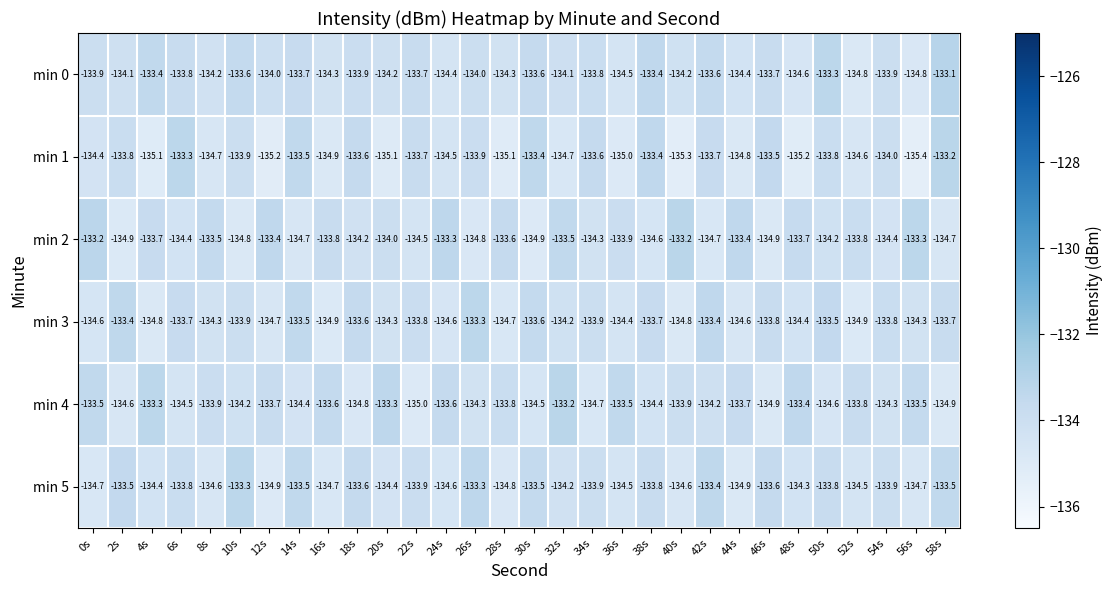

What is the total value across all series at 14s?

-803.3